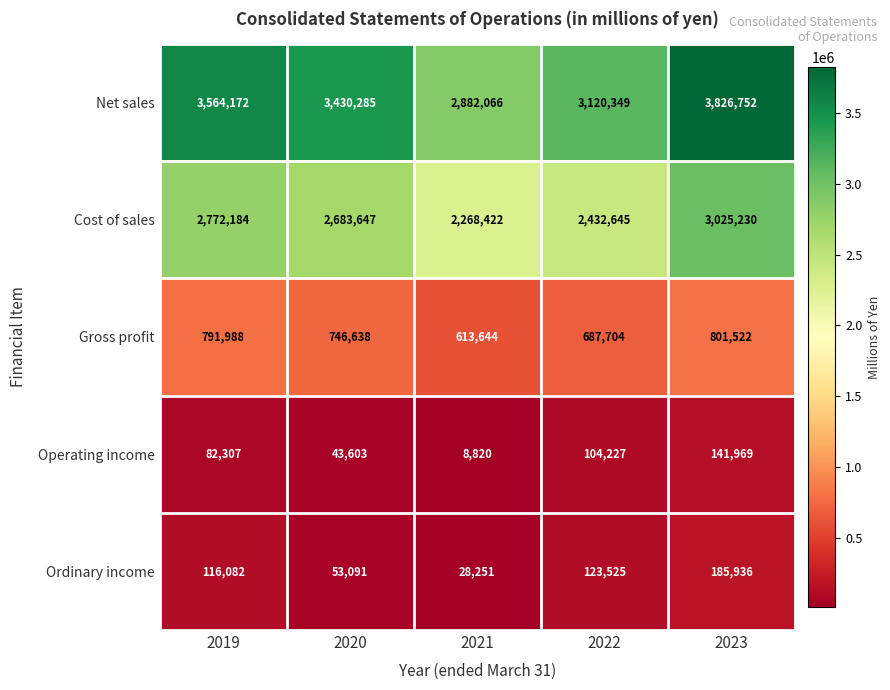

Which series has the largest total across all categories?

Net sales